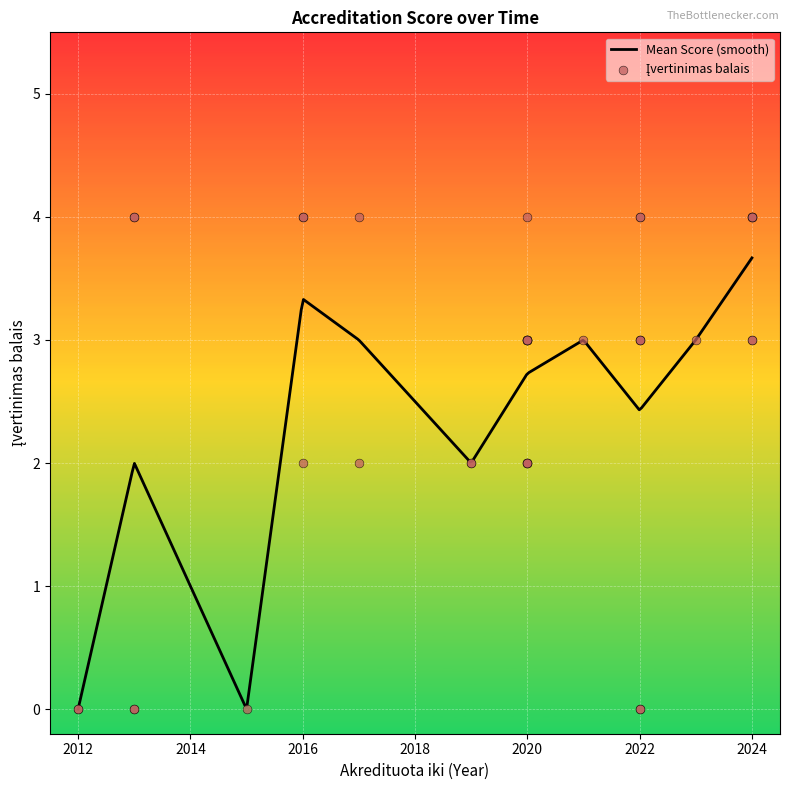

What is the maximum value for Mean Score (smooth)?

3.7